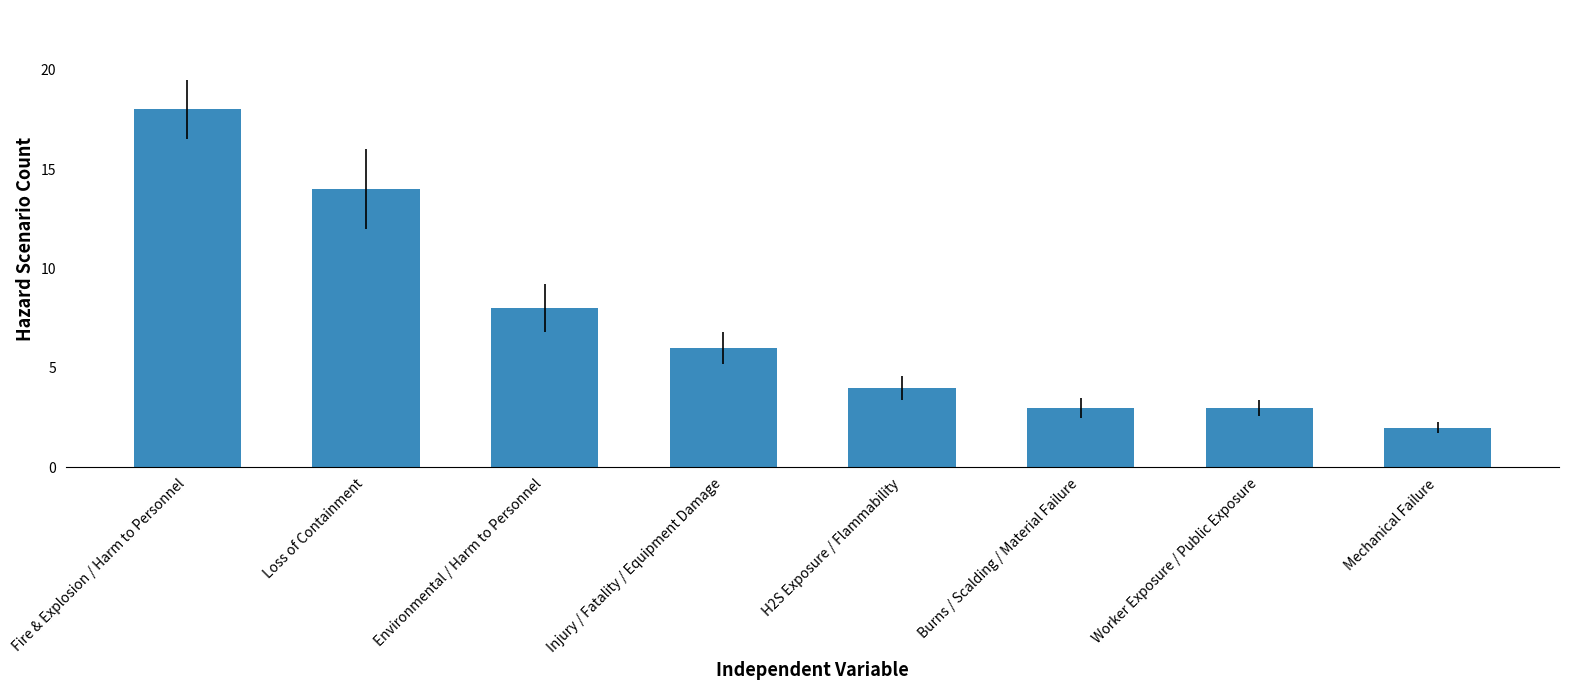

What is the greatest value displayed?

18